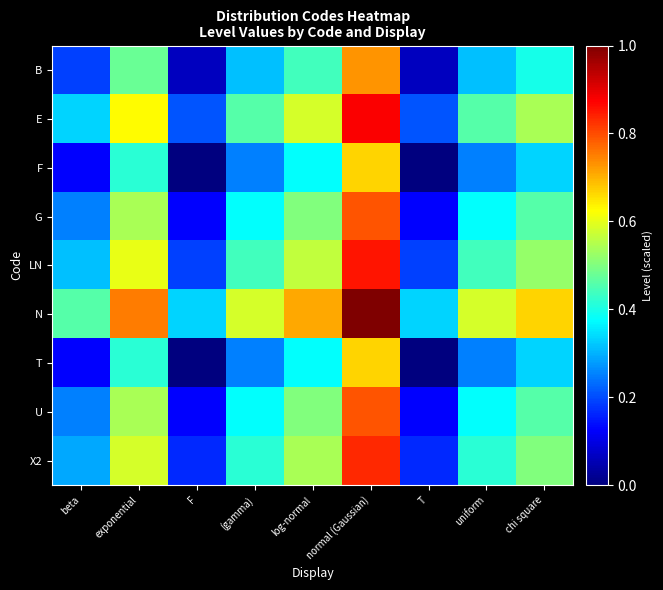

Between chi square and beta, which is larger?

chi square